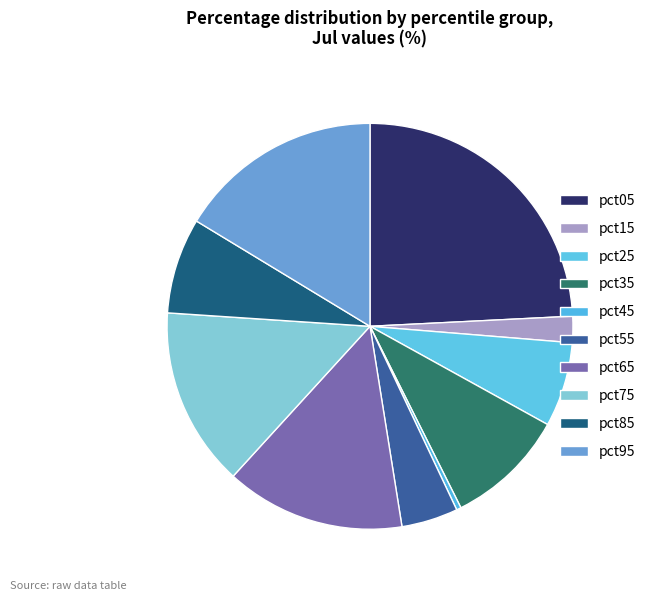

How many segments does this pie chart have?

10